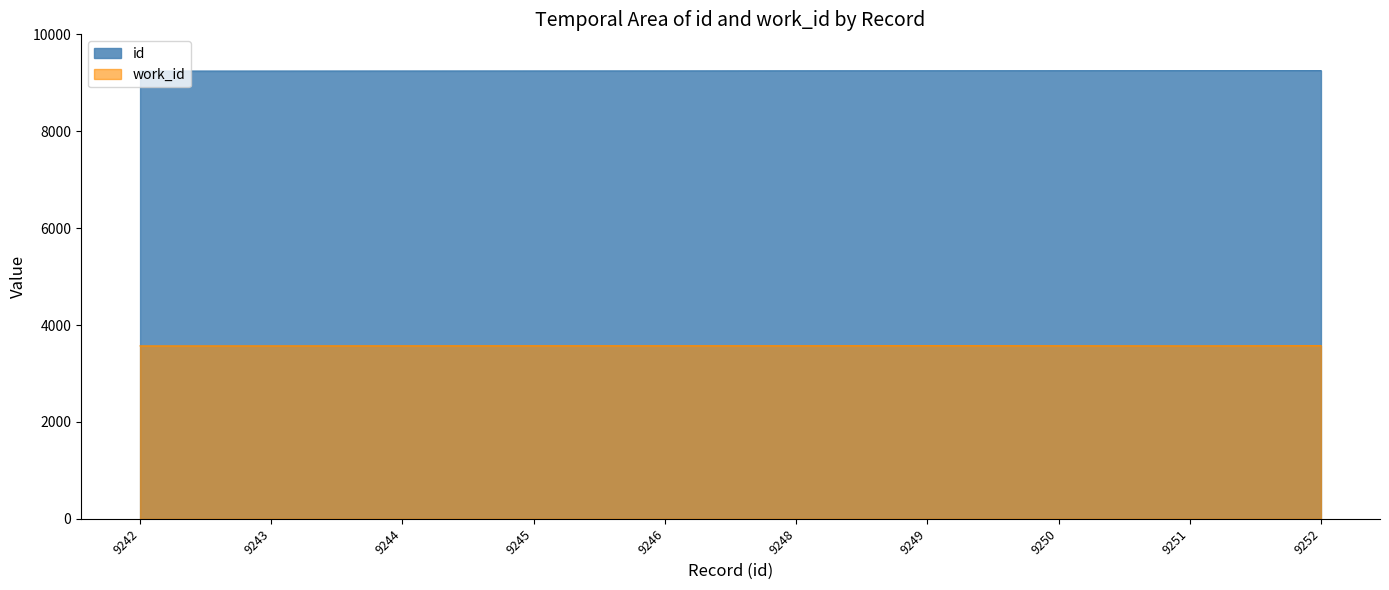

What is the maximum value for id?

9252